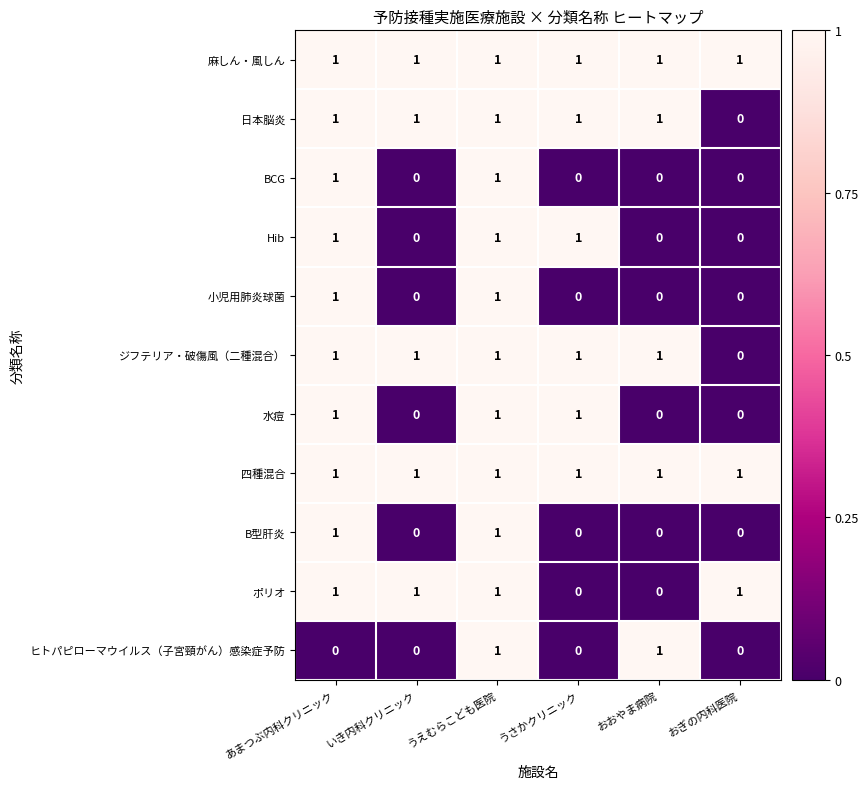

The 日本脳炎 series shows -1 at おぎの内科医院. True or false?

False